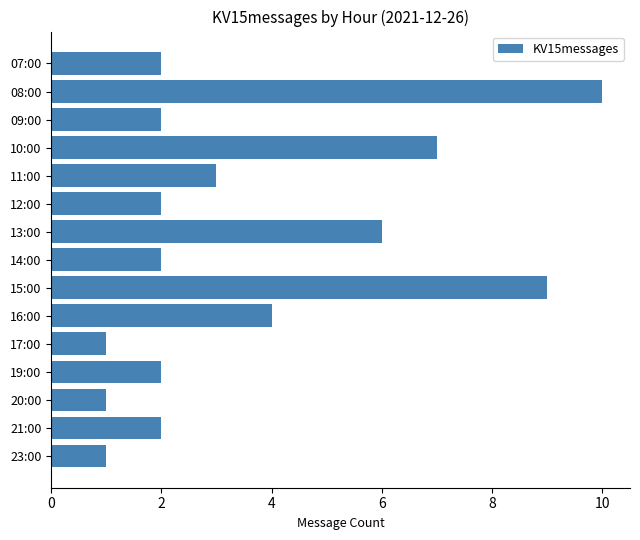

Reading top to bottom, list all the values displayed in this chart.

2	10	2	7	3	2	6	2	9	4	1	2	1	2	1